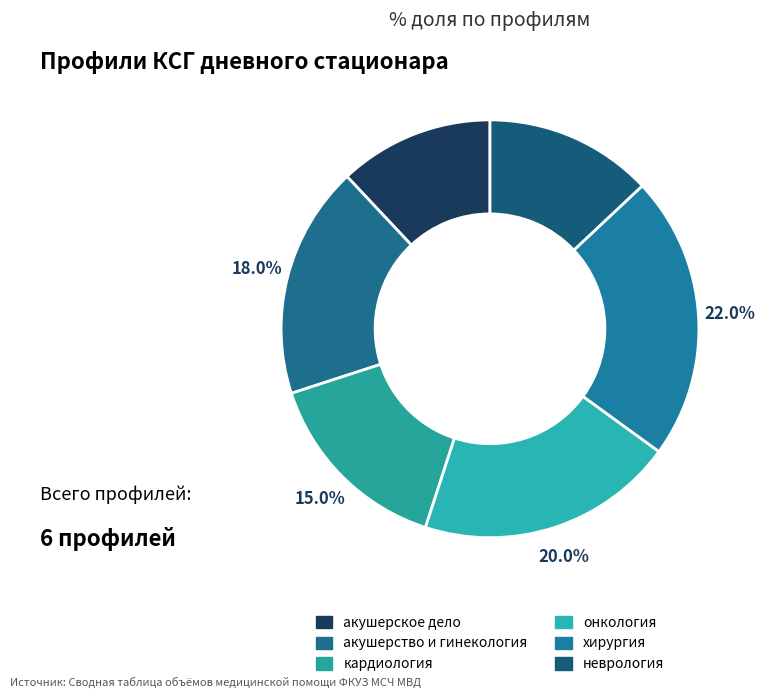

Count the number of slices in the pie.

6